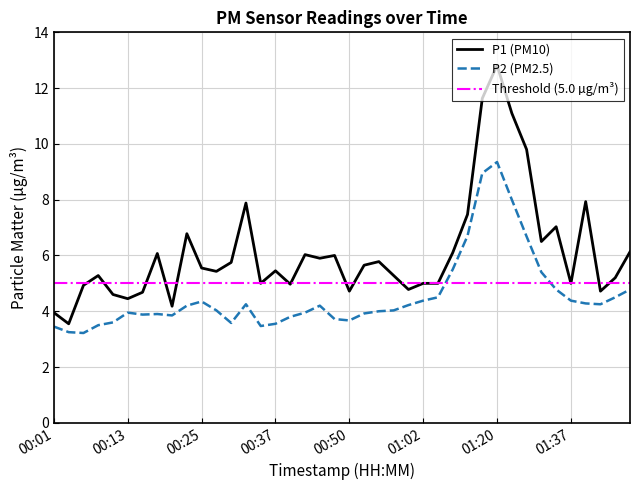

What is the highest value of the P2 series?

9.3